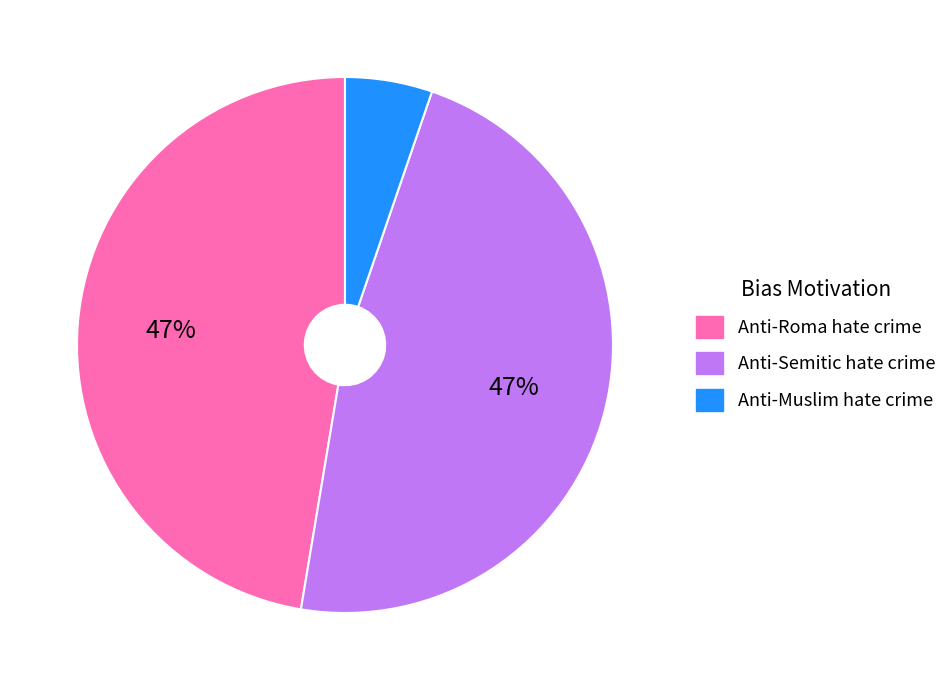

What percentage is the Anti-Roma hate crime slice, to the nearest percent?

47%